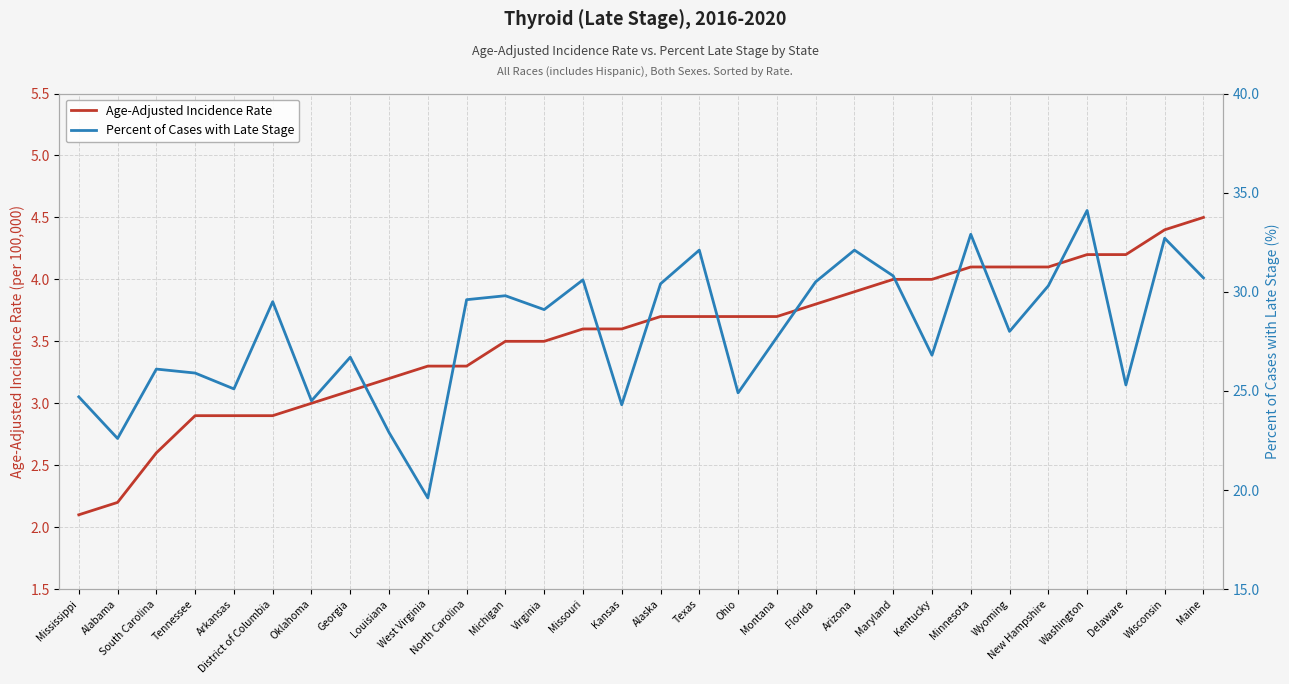

Is it true that Age-Adjusted Incidence Rate equals 5.3 at Florida?

False